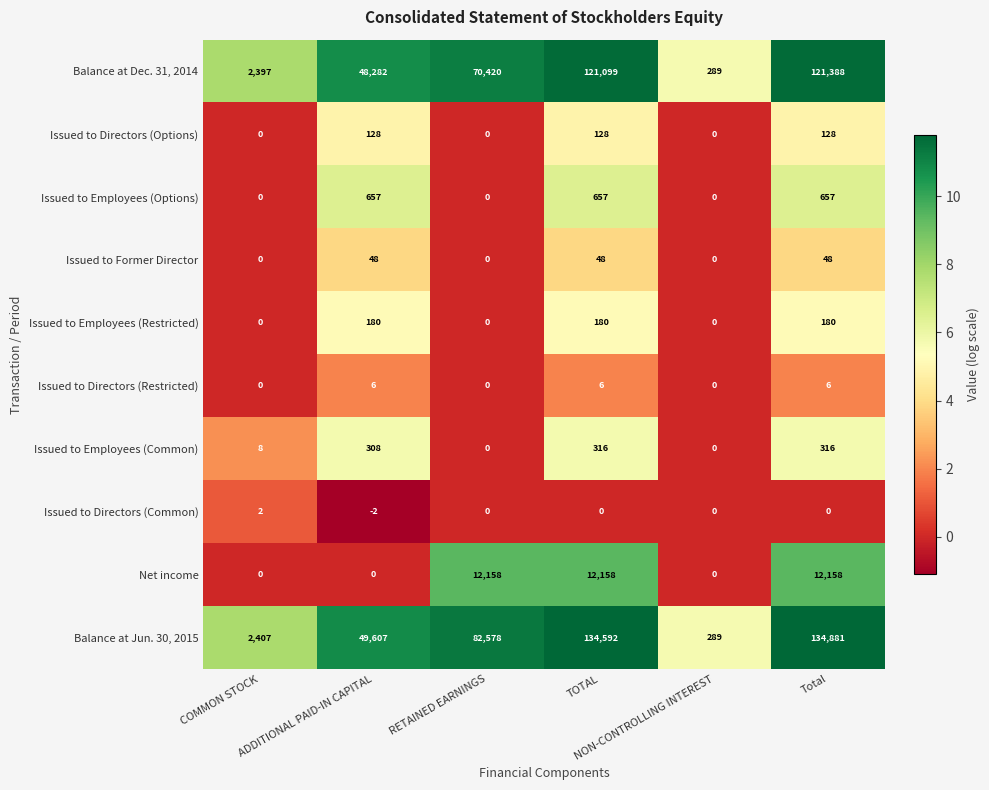

List the series in order of their peak value, highest first.

Balance at Jun. 30, 2015, Balance at Dec. 31, 2014, Net income, Issued to Employees (Options), Issued to Employees (Common), Issued to Employees (Restricted), Issued to Directors (Options), Issued to Former Director, Issued to Directors (Restricted), Issued to Directors (Common)